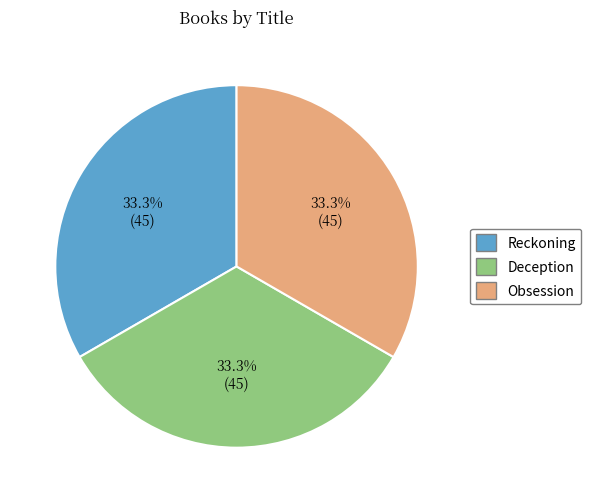

Approximately how many times larger is the value at Reckoning compared to Deception?

1.0